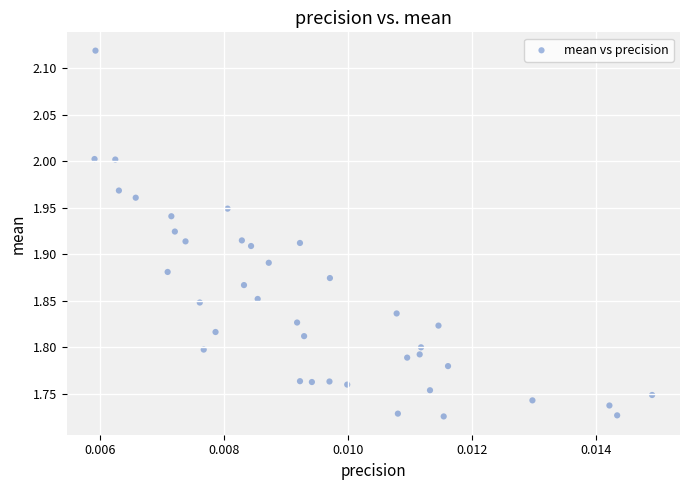

What is the range of Y values (max minus min)?

0.4